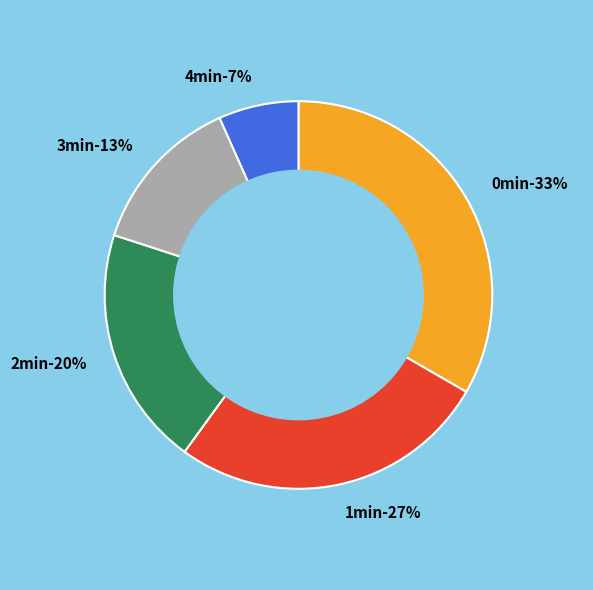

True or false: 4 accounts for 1% of the total.

False